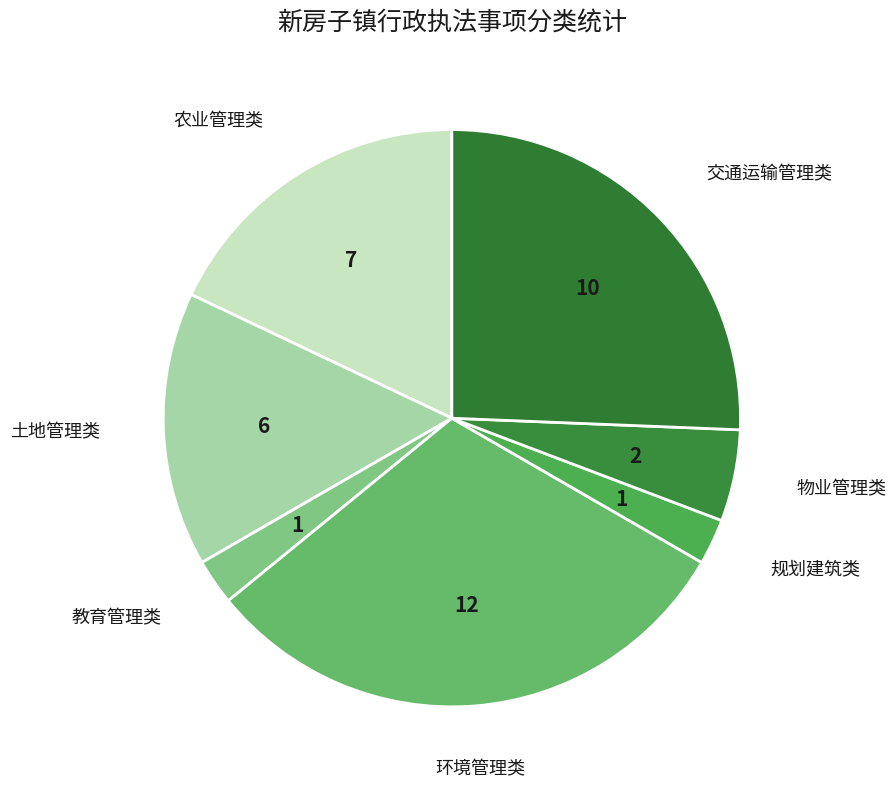

True or false: 环境管理类 accounts for 37% of the total.

False